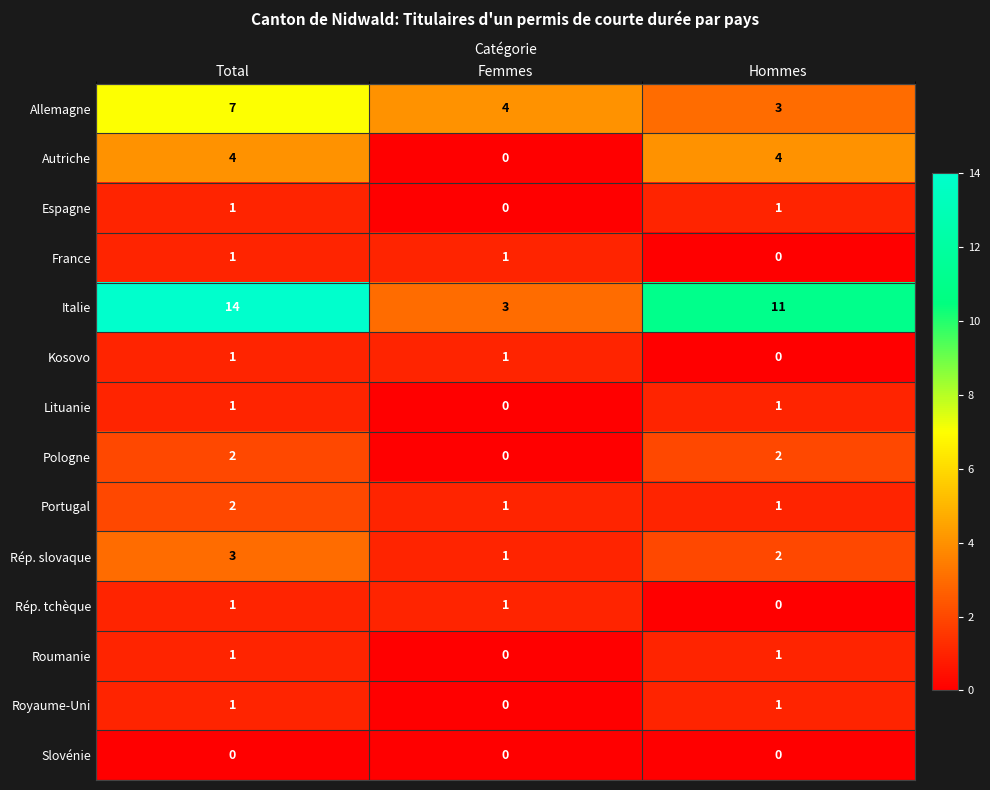

How many distinct data groups are displayed?

14